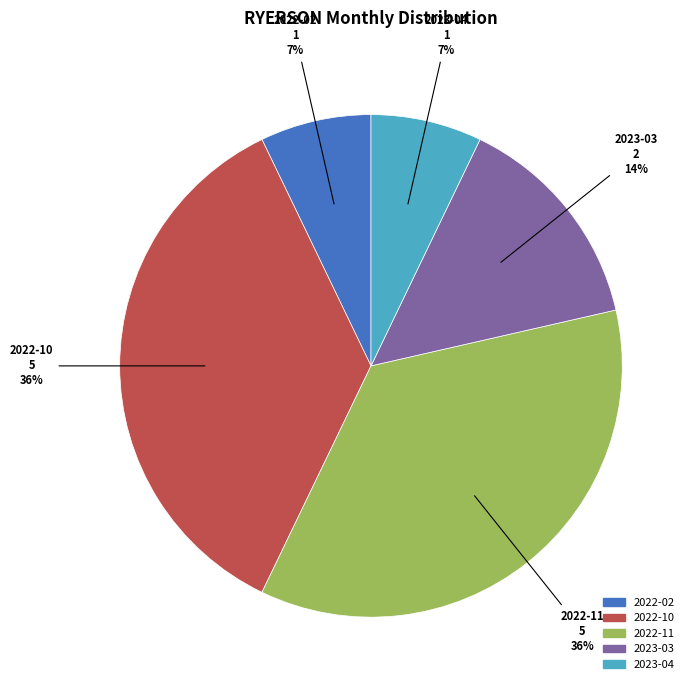

To the nearest percent, what percentage of the pie is 2022-10?

36%